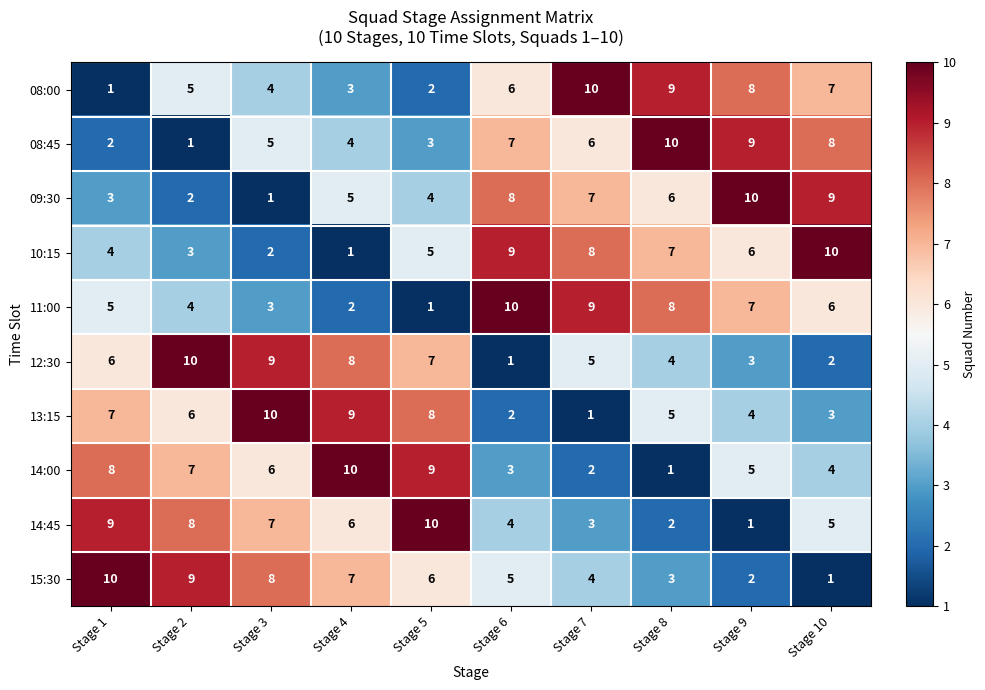

What is the difference between the highest and lowest values at Stage 2?

9